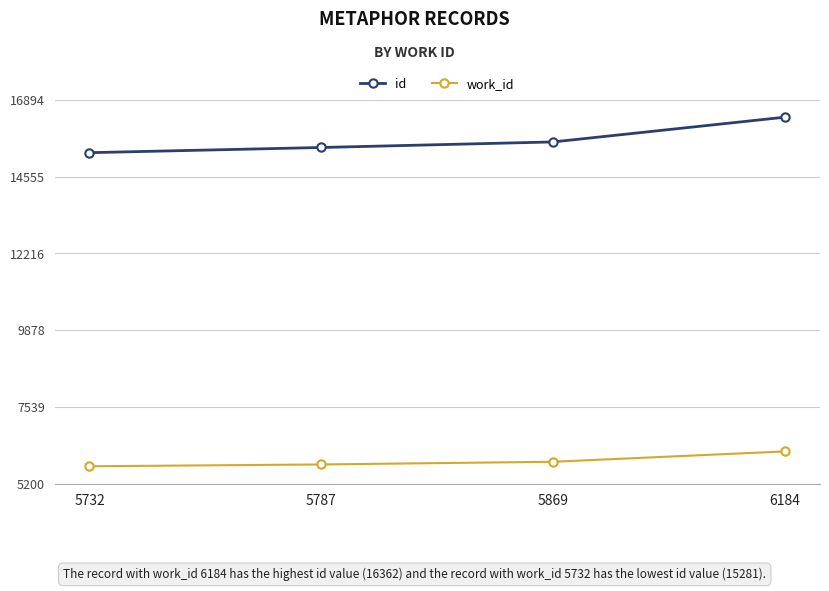

The id series shows 15281 at 5732. True or false?

True